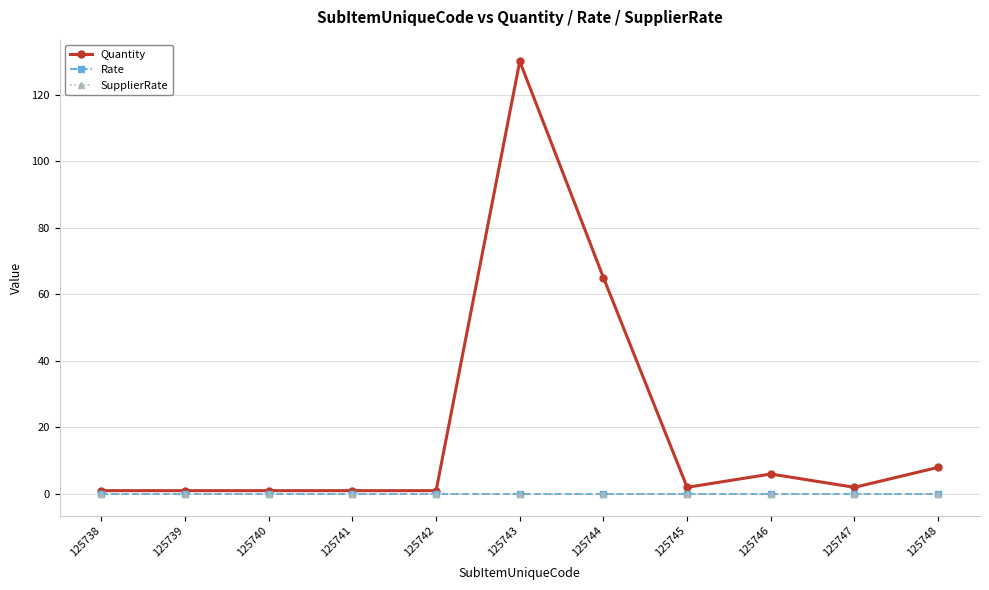

Is this an area chart (filled region under the line)?

No